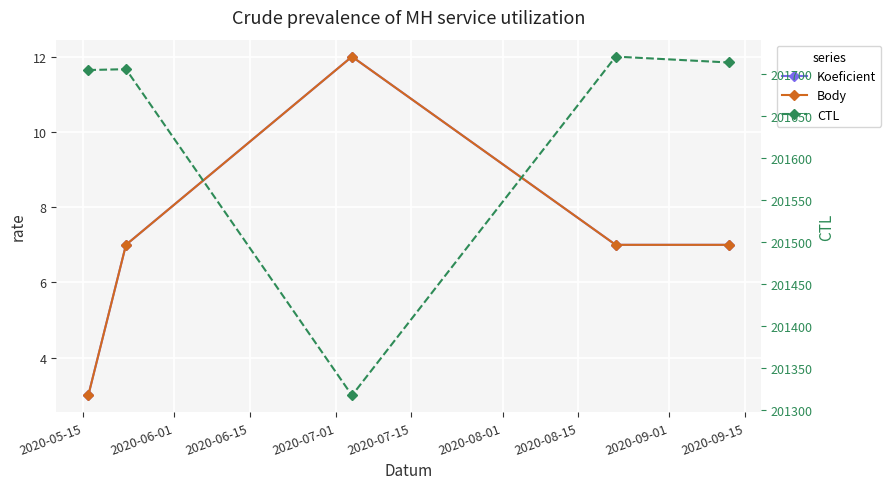

Rank the series at 2020-06-01 from highest to lowest value.

CTL, Koeficient, Body